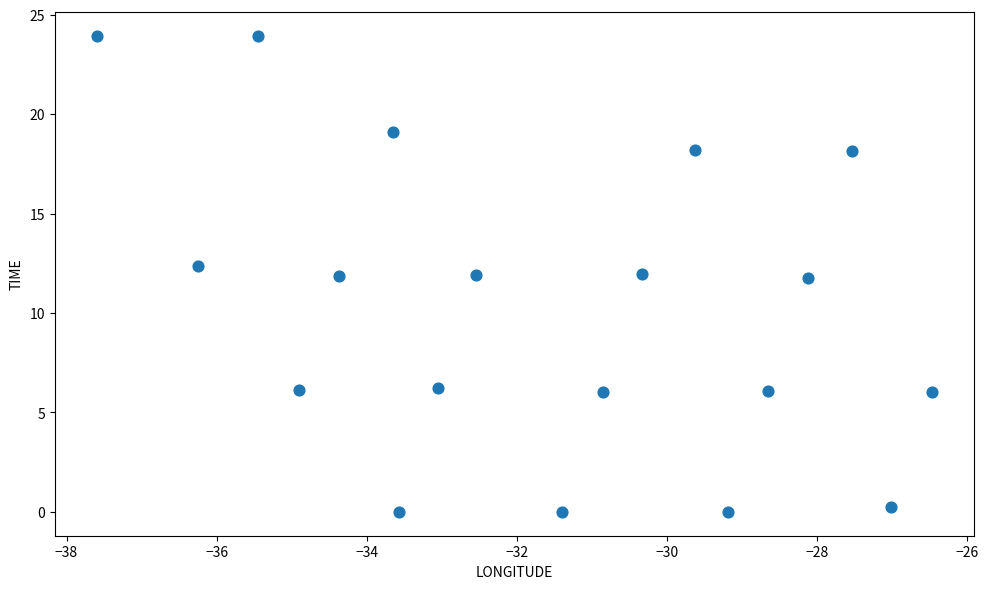

What is the range of X values (max minus min)?

11.1